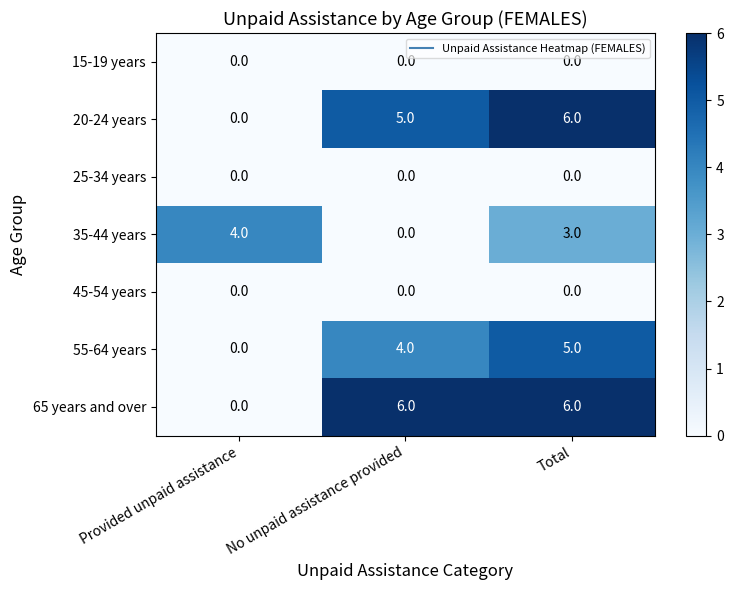

Reading right to left, list all the values displayed in this chart.

15-19 years: 0	0	0
20-24 years: 6	5	0
25-34 years: 0	0	0
35-44 years: 3	0	4
45-54 years: 0	0	0
55-64 years: 5	4	0
65 years and over: 6	6	0